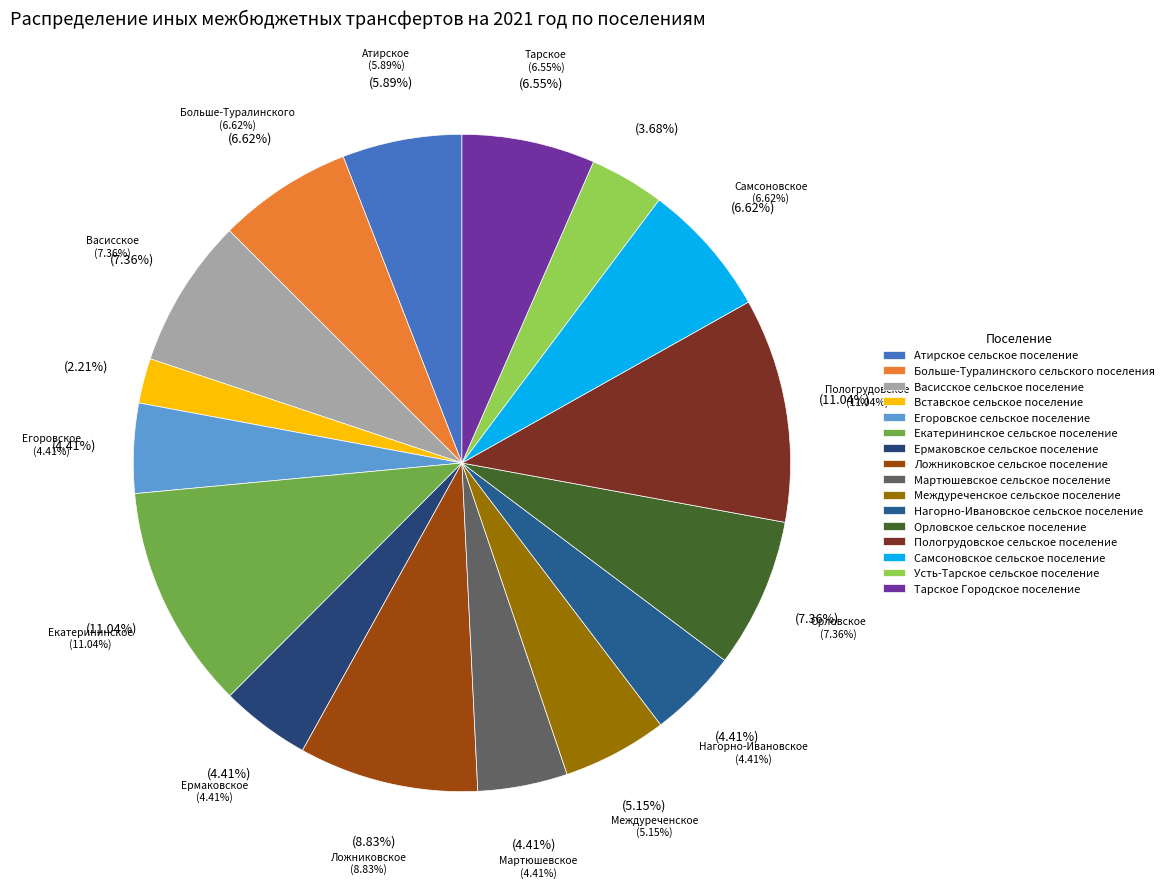

Is Пологрудовское сельское поселение the majority of the pie?

No